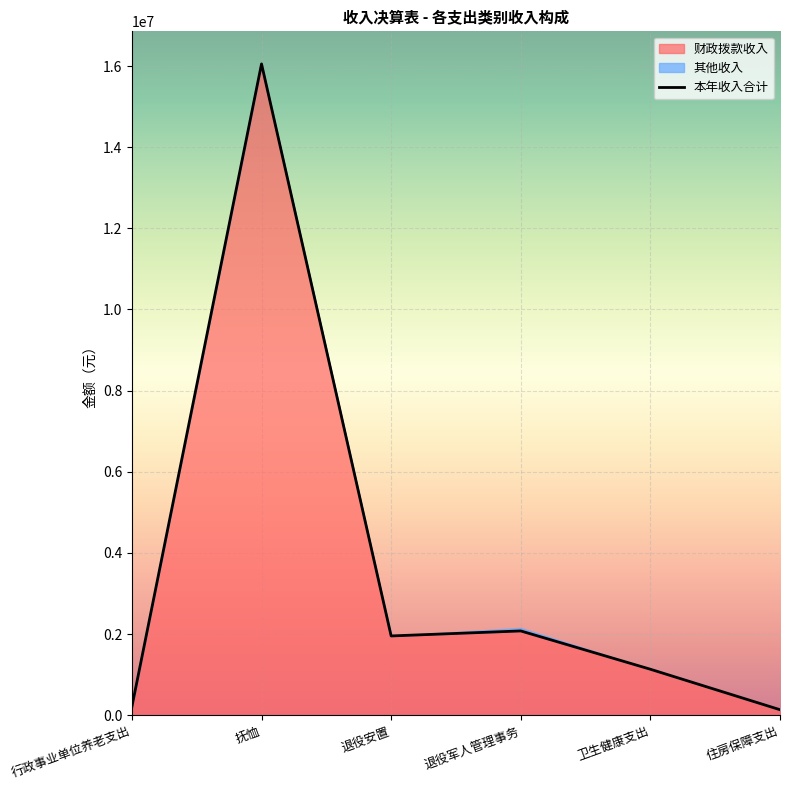

What is the ratio of the value at 退役军人管理事务 to the value at 住房保障支出?

15.1